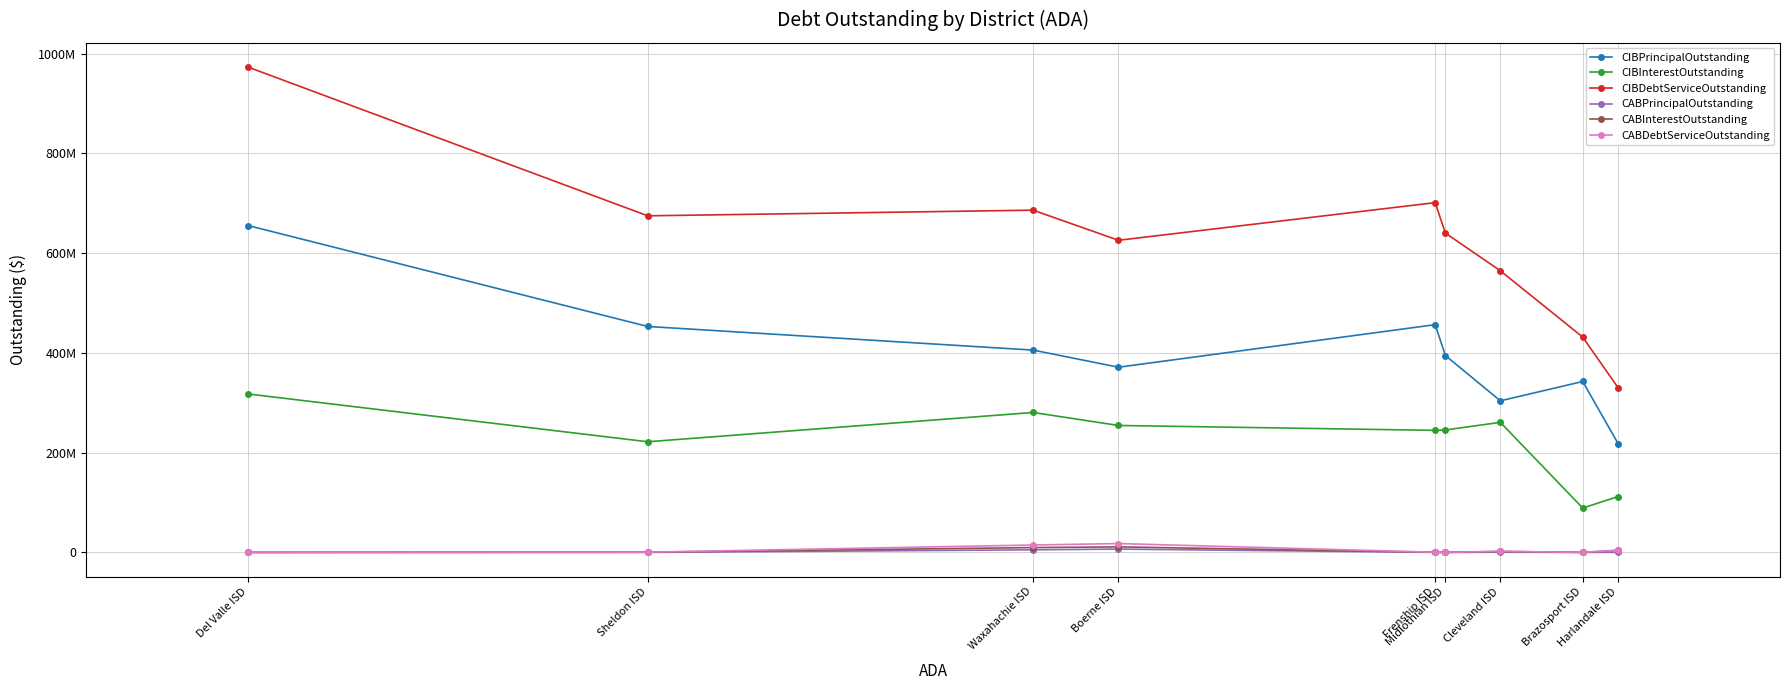

What is the approximate value of CABPrincipalOutstanding at Boerne ISD?

6660232.0